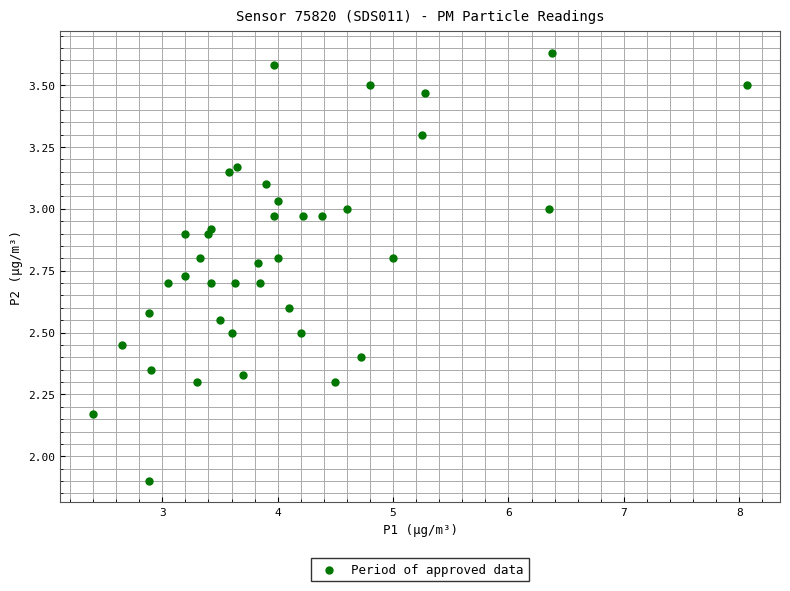

What Y value in the scatter plot is closest to 2?

1.9